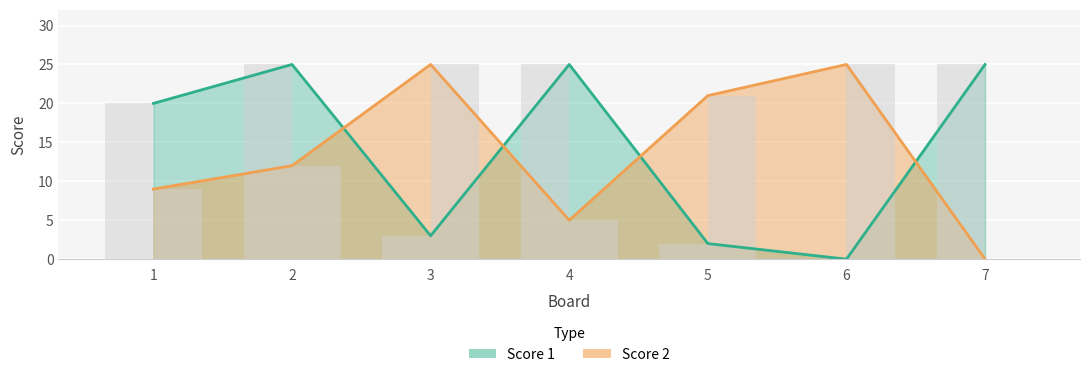

How many values in Score 1 are above zero?

6